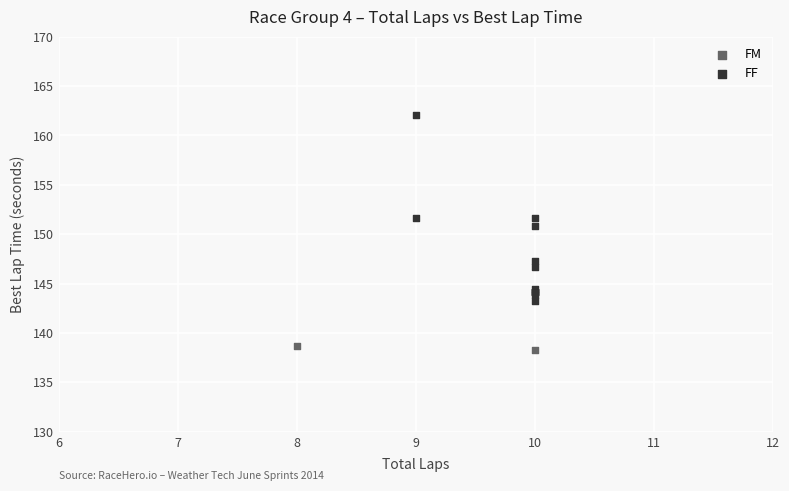

What are all the series names shown in the legend?

FM, FF